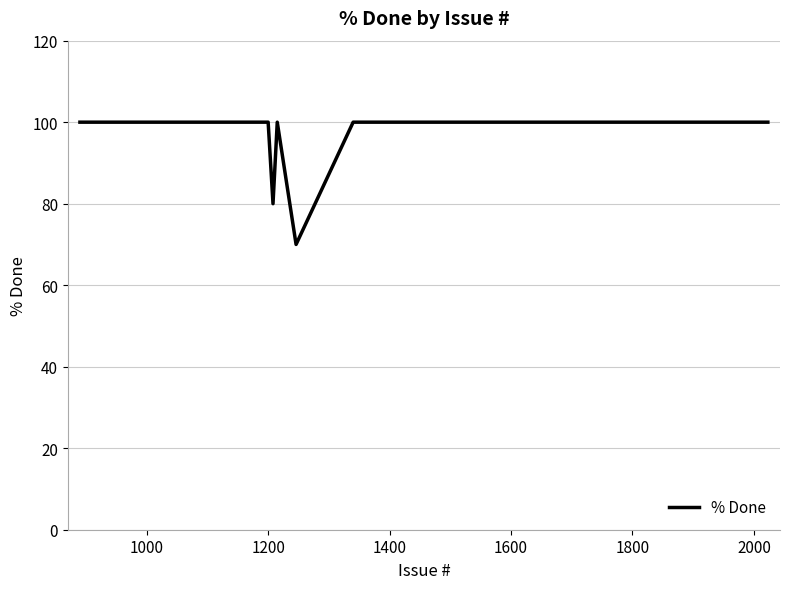

What is the smallest value displayed?

70